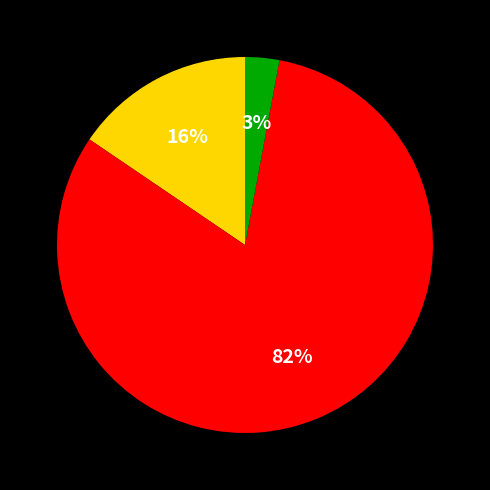

To the nearest percent, what is the average slice percentage?

33%